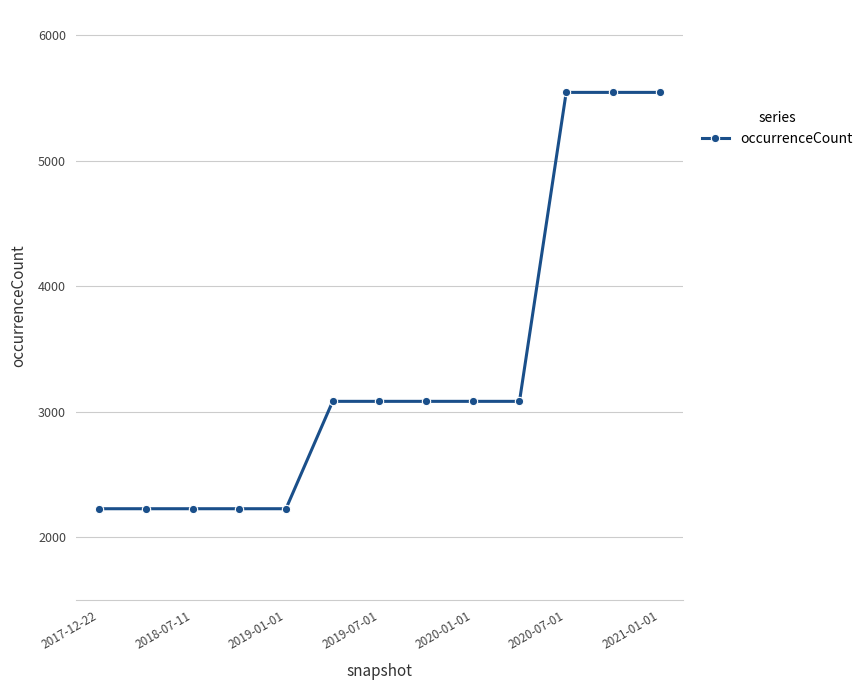

What is the value of the 8th point from the left?

3084